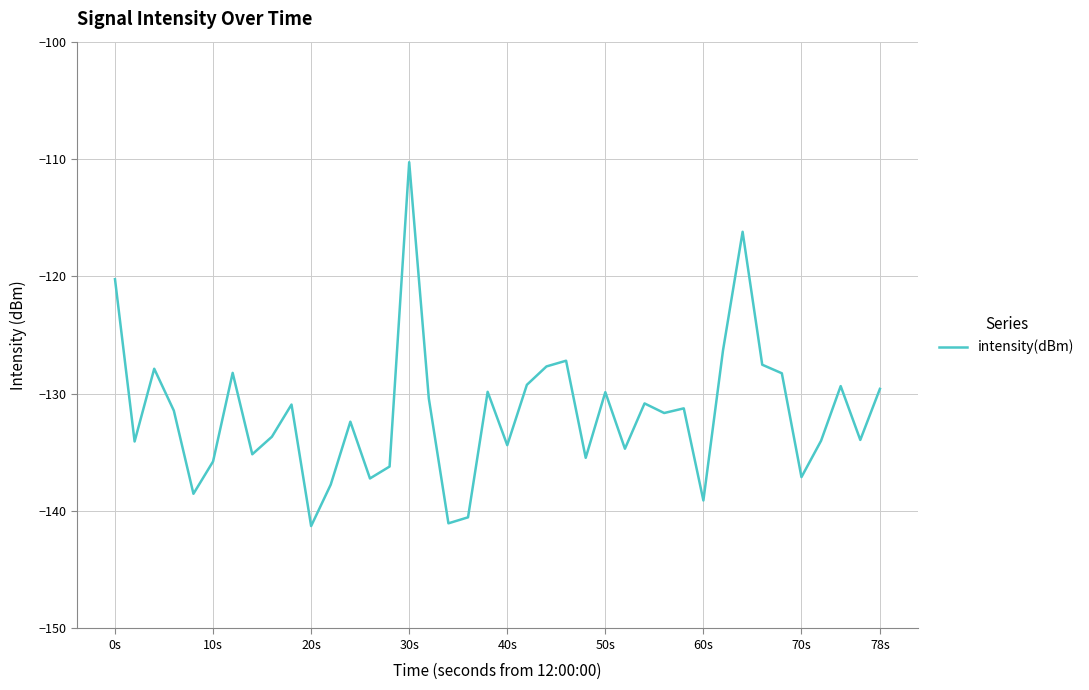

What is the minimum value shown in the chart?

-141.3